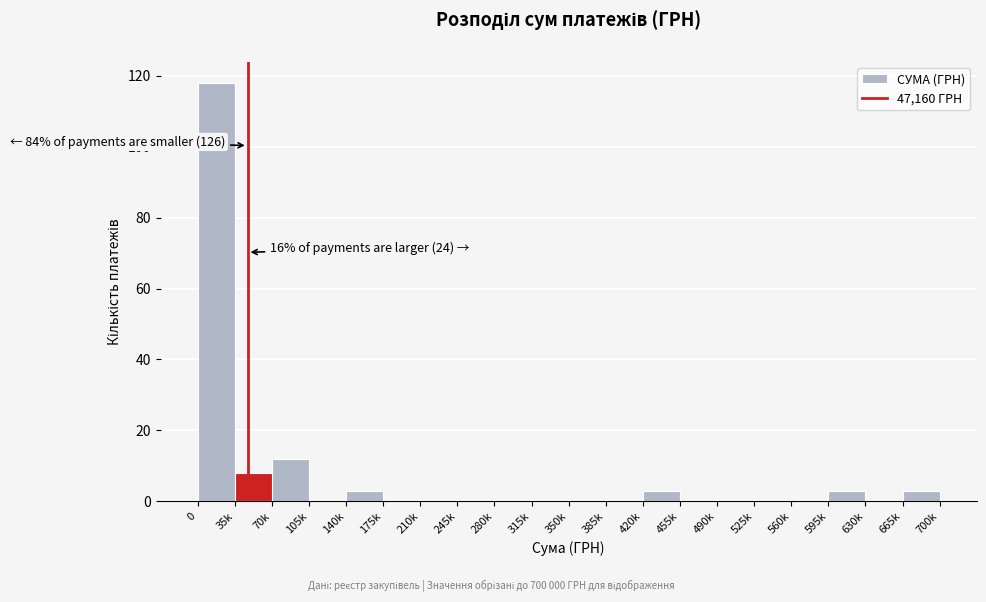

Reading left to right, list all the values displayed in this chart.

0=118	35k=8	70k=12	105k=0	140k=3	175k=0	210k=0	245k=0	280k=0	315k=0	350k=0	385k=0	420k=3	455k=0	490k=0	525k=0	560k=0	595k=3	630k=0	665k=3